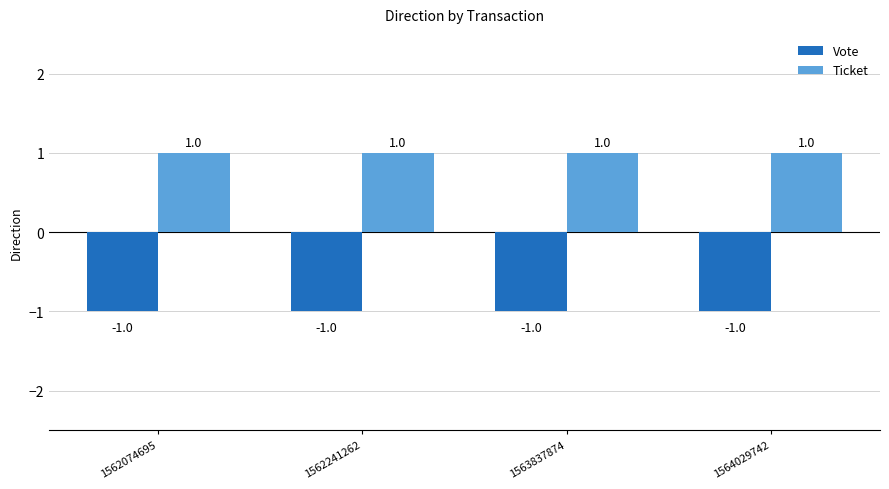

How many groups of bars are there?

4